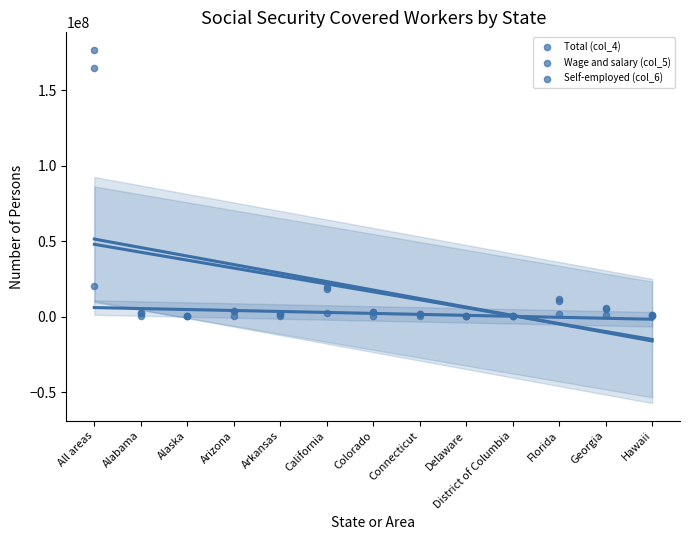

Which series has the largest Y range (max minus min)?

Total (col_4)